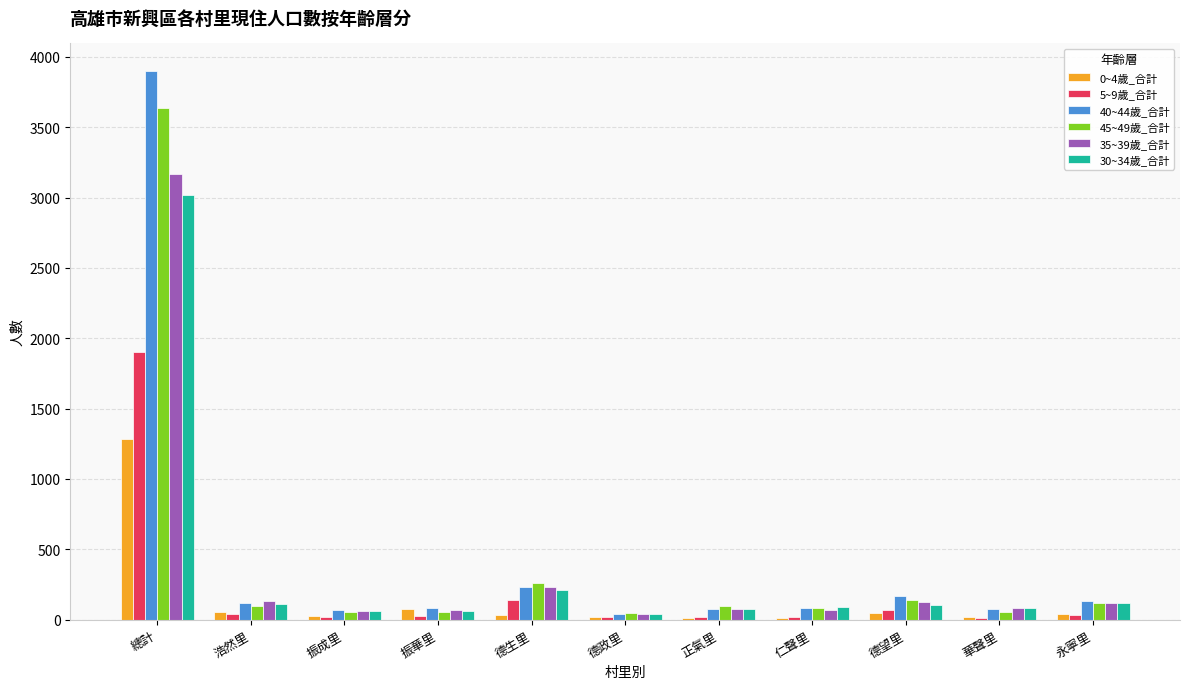

What is the sum of the 35~39歲_合計 values at 仁聲里 and 華聲里?

154